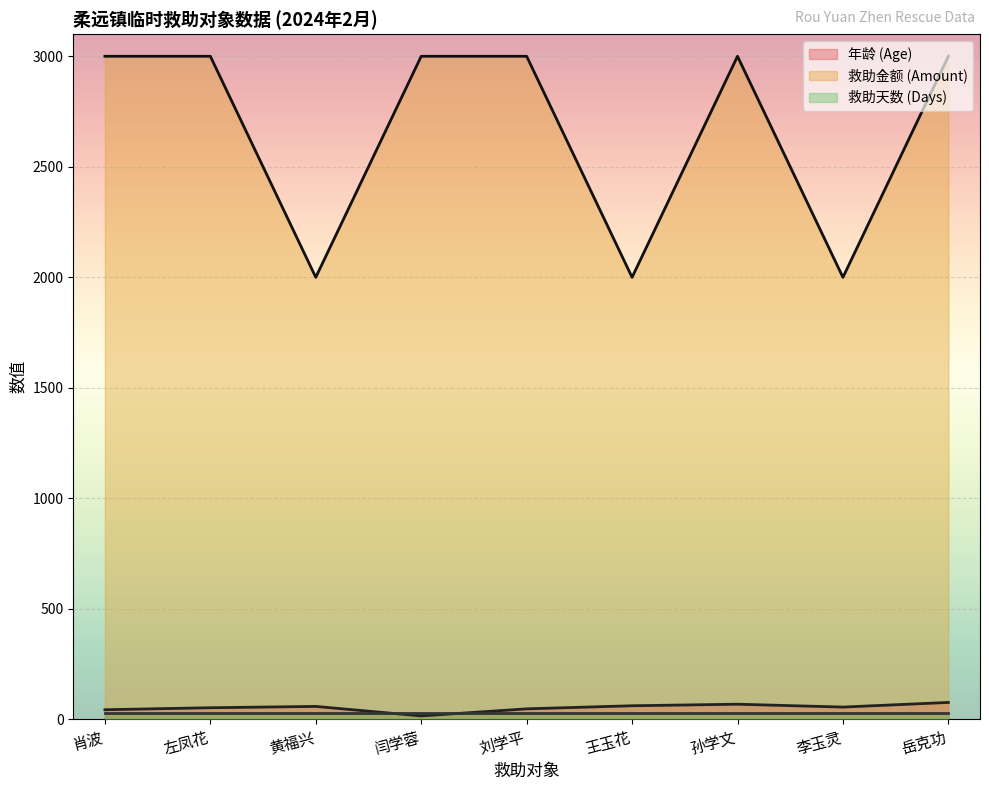

At how many categories does at least one series exceed 2778?

6